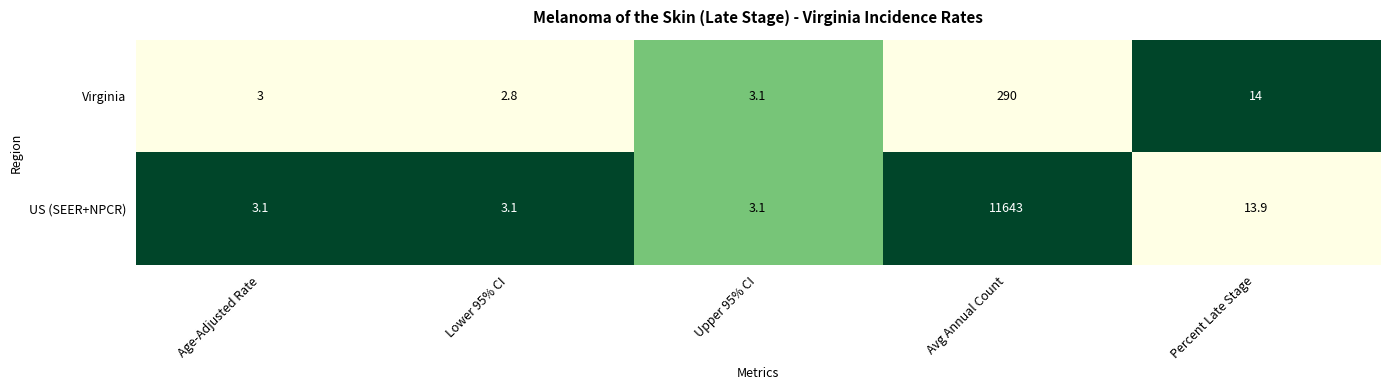

True or false: US (SEER+NPCR) has a value of 20926.1 at Avg Annual Count.

False